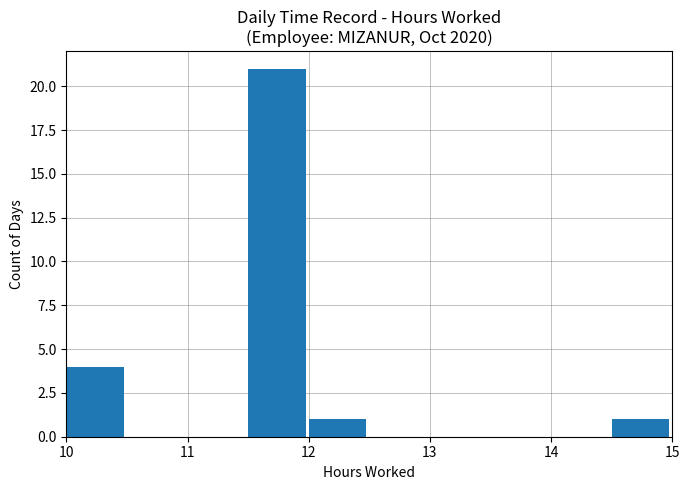

How many data points does each series have?

10